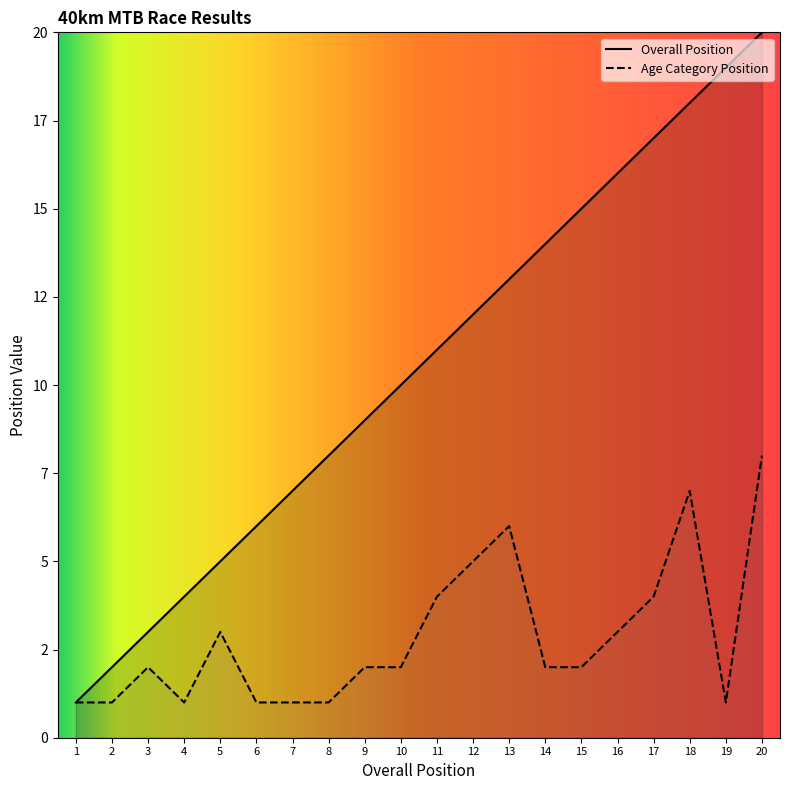

How many data points in Age Category Position are less than 2?

7